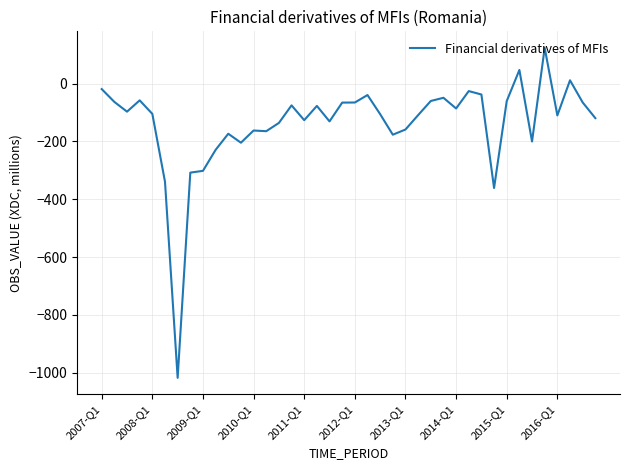

What is the maximum value shown in the chart?

123.7